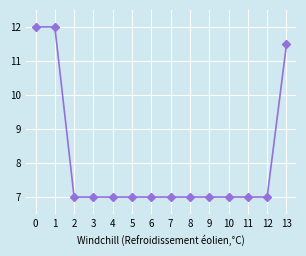

Between 13 and 5, which is larger?

13